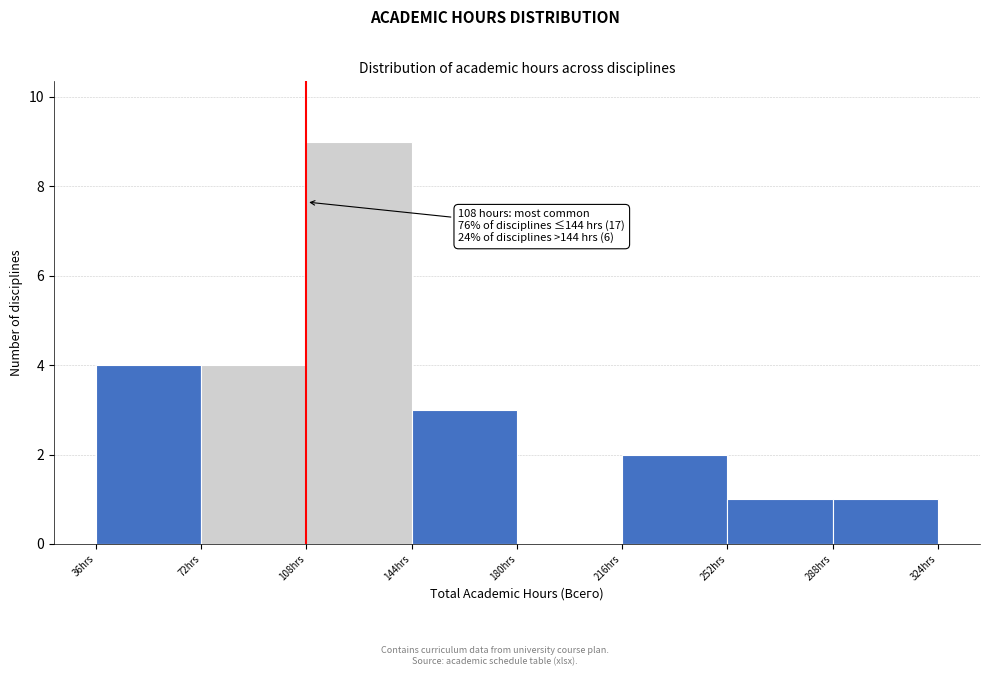

Which range on the x-axis has the tallest bar?

108 to 144